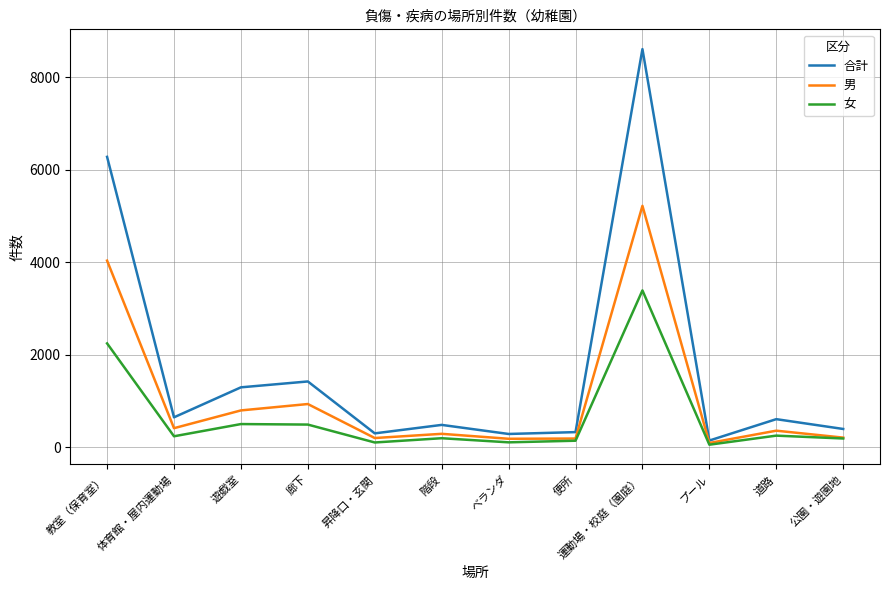

The 合計 series shows 5501 at 運動場・校庭（園庭）. True or false?

False